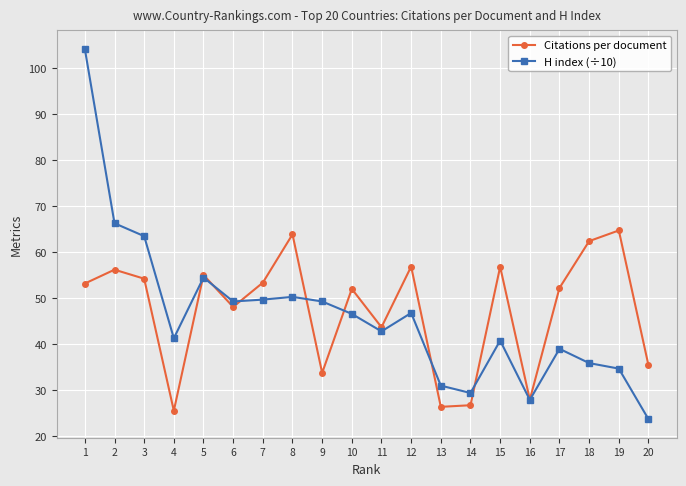

At how many categories does at least one series exceed 32?

17